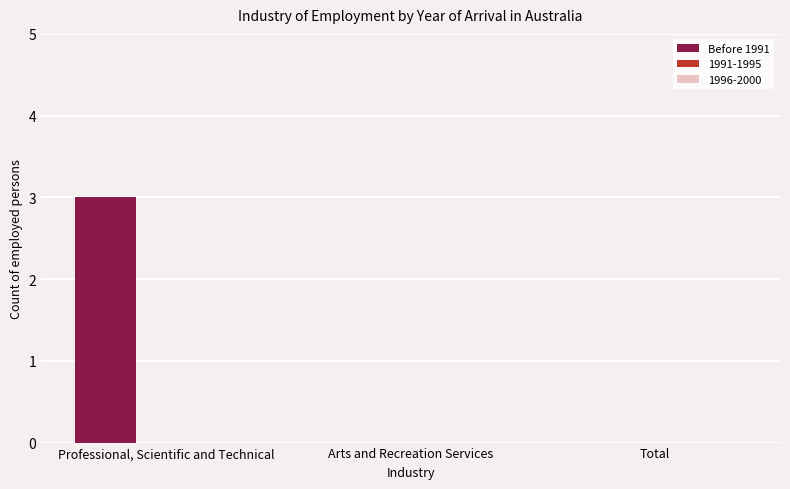

Are the bars horizontal?

No